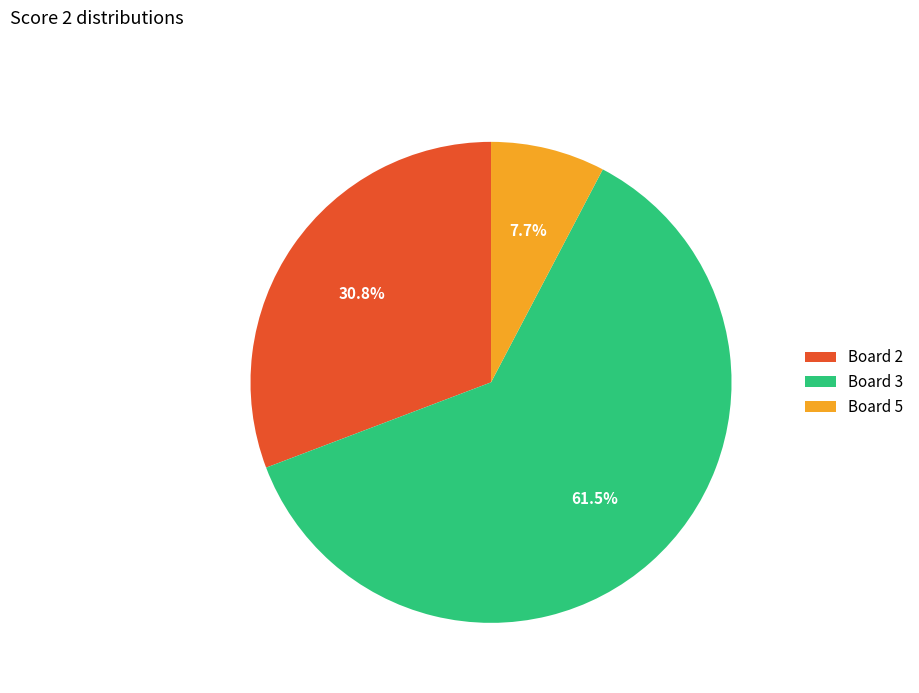

Combined, do Board 5 and Board 3 account for over 50%?

Yes